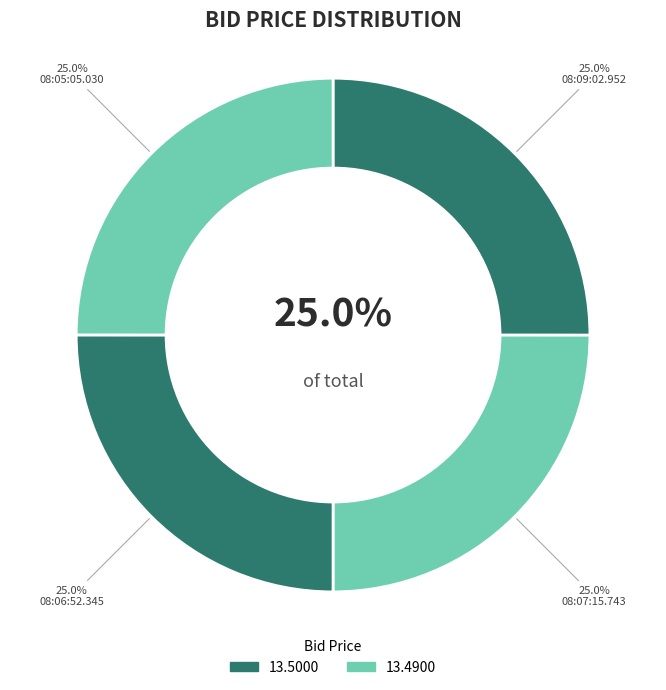

Combined, do 08:09:02.952 and 08:07:15.743 account for over 50%?

No